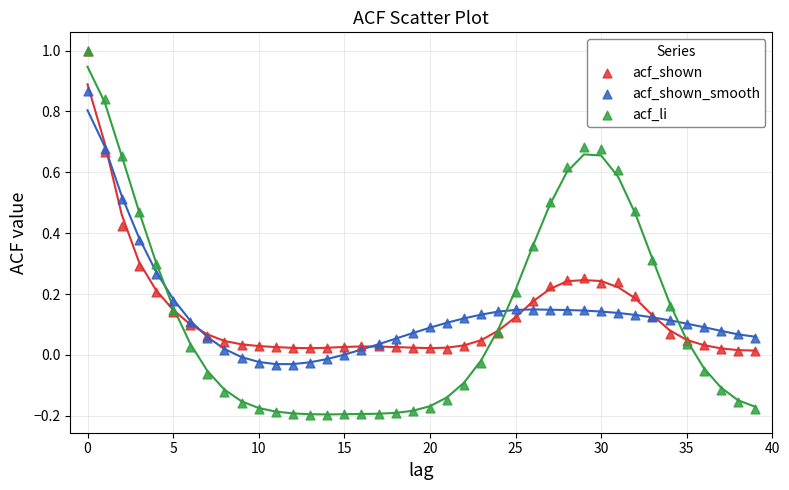

Which series has the largest Y range (max minus min)?

acf_li